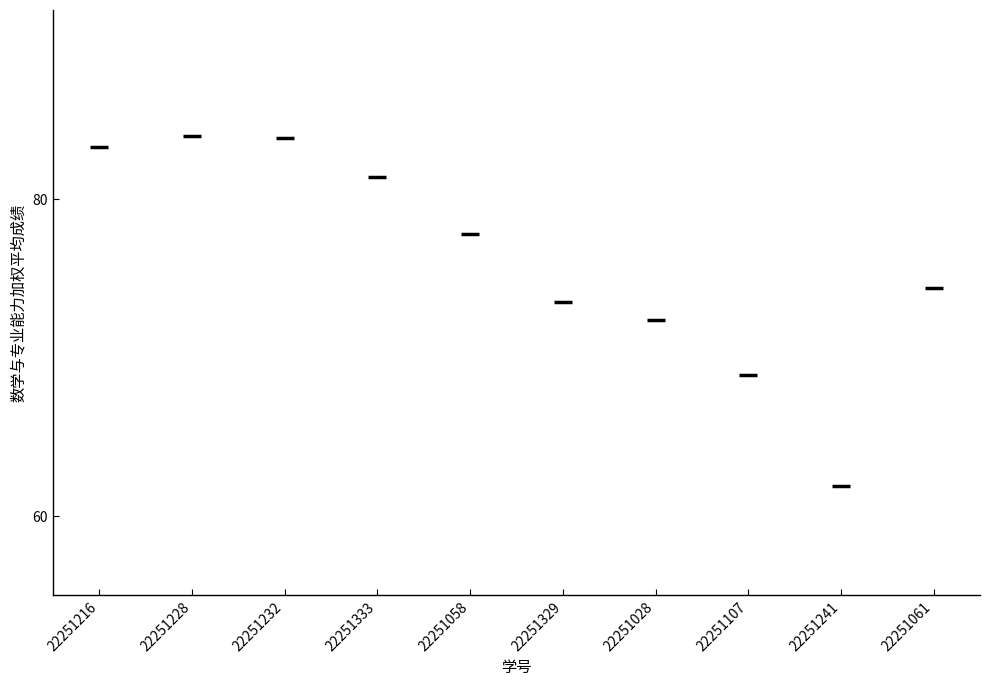

What is the range of Y values (max minus min)?

22.1